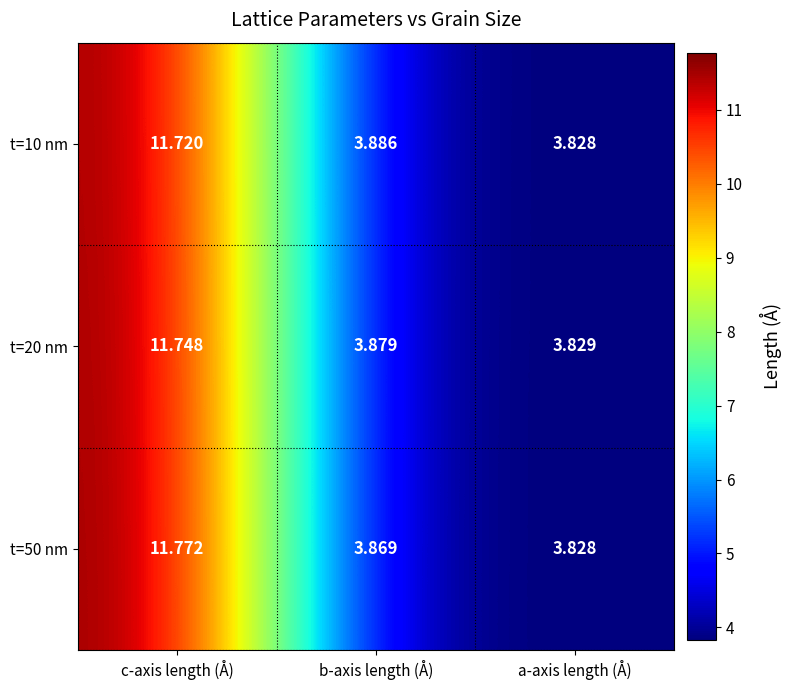

How many categories are shown in the chart?

3